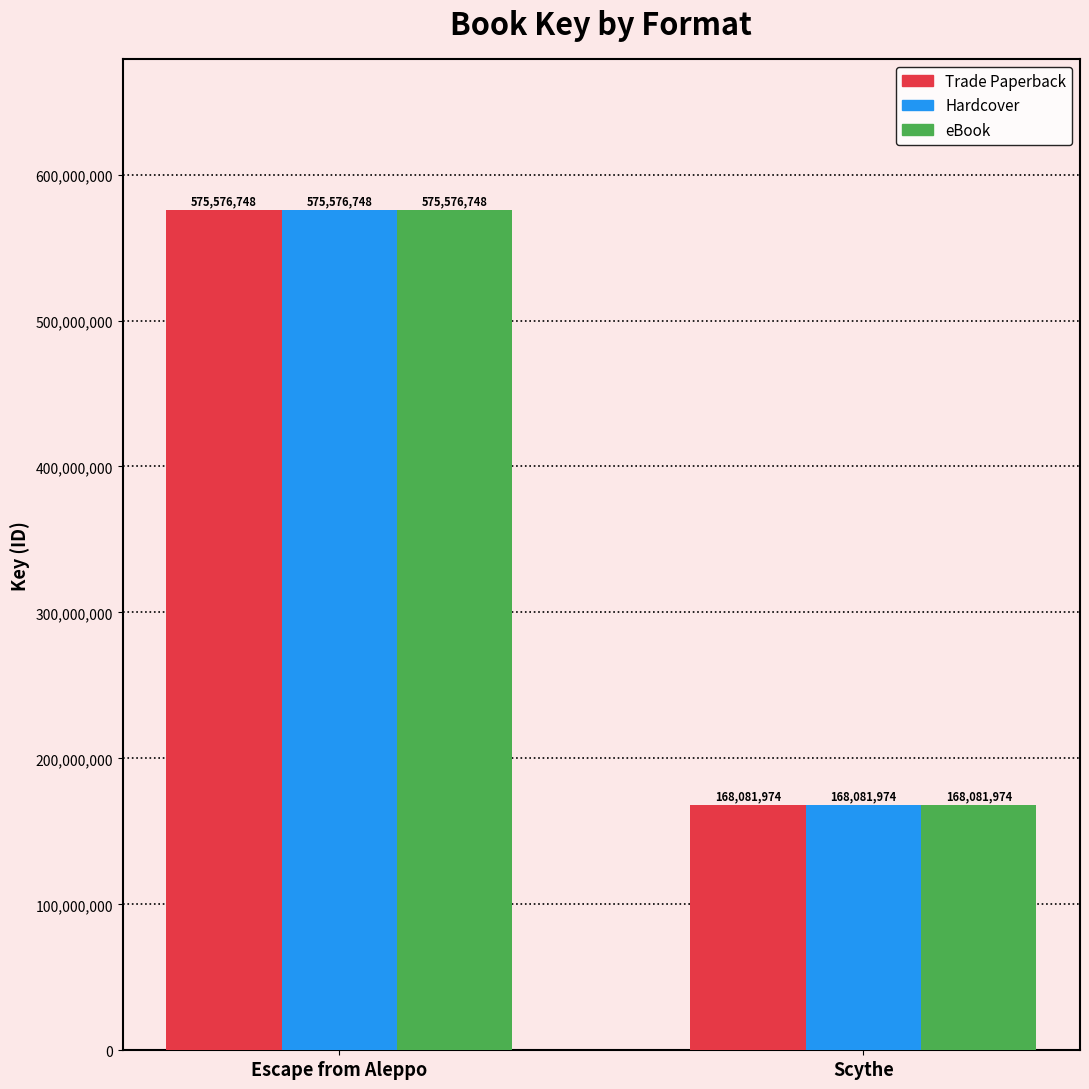

What is the minimum value for eBook?

168081974